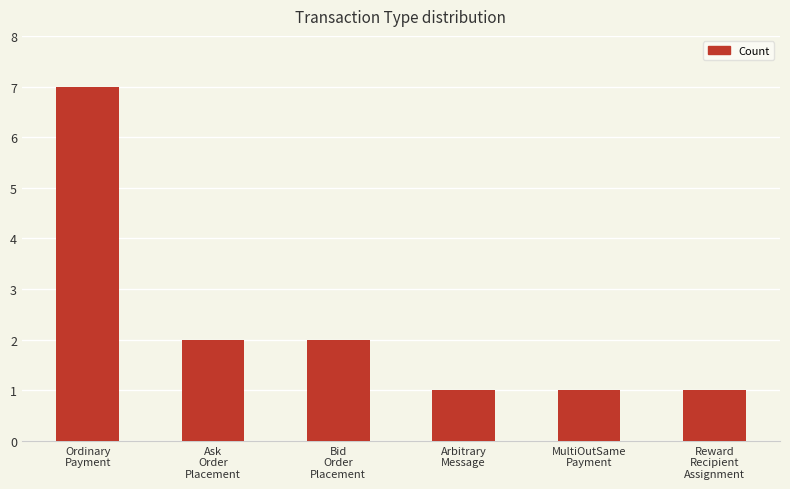

True or false: the data shows 1 at Reward
Recipient
Assignment.

True